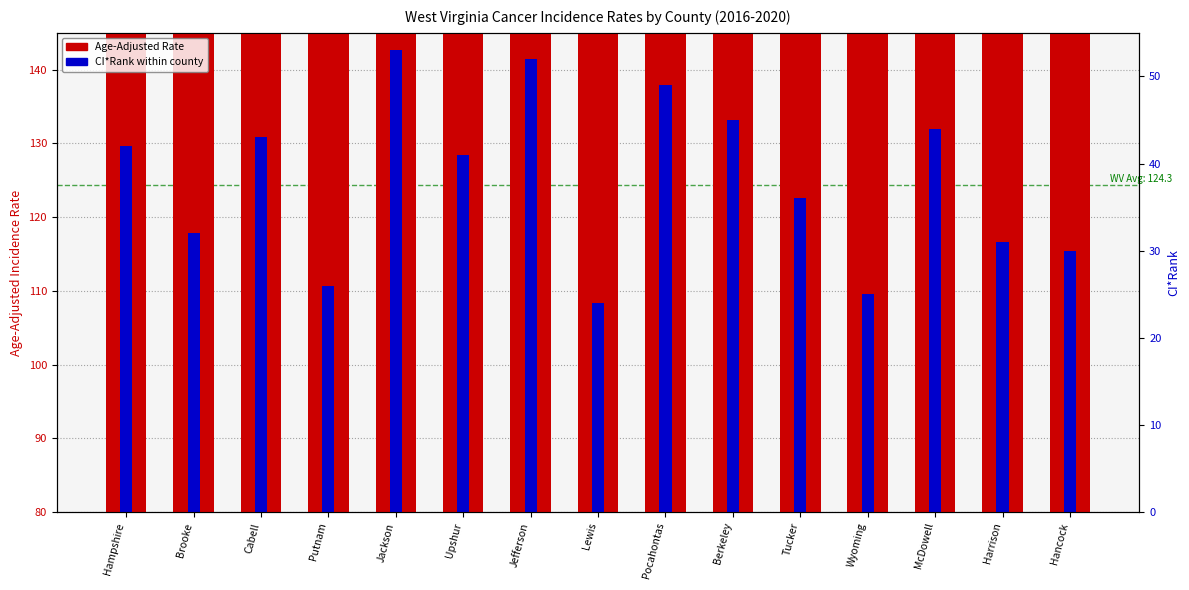

Between Hampshire and Hancock, which series saw the biggest shift?

CI*Rank (scaled)